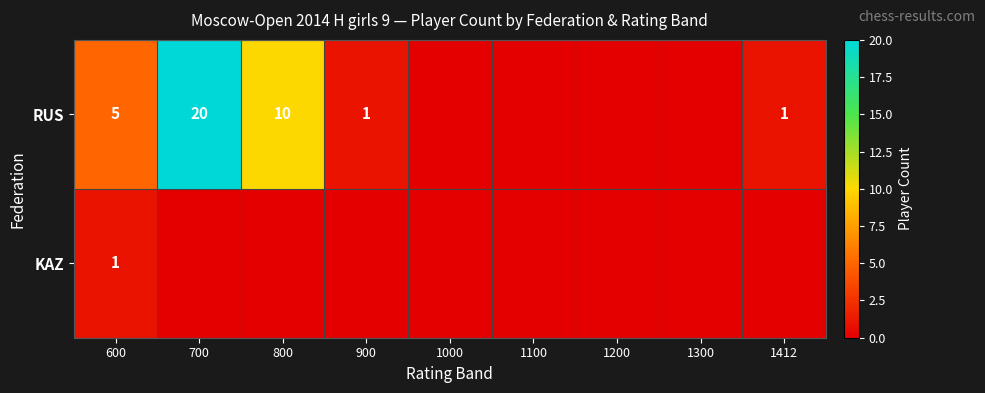

What is the spread (max minus min) of values at 600?

4